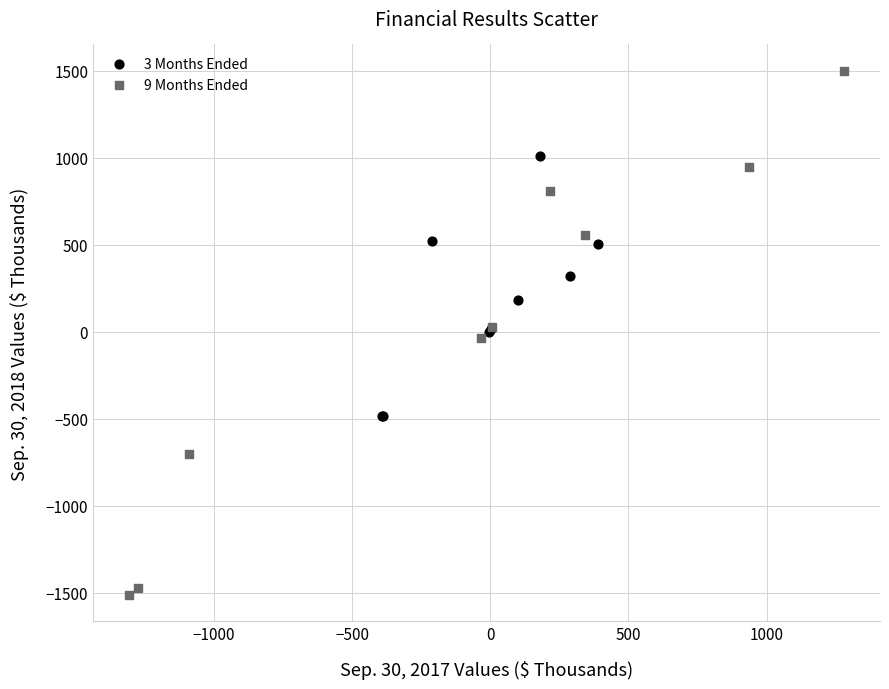

Which series reaches the minimum Y coordinate?

9 Months Ended